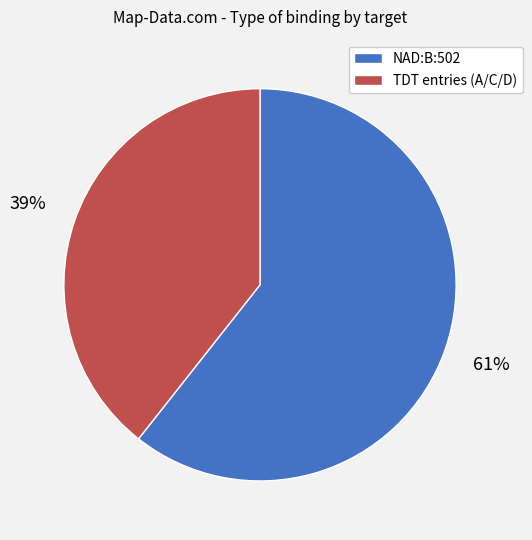

Does any single category account for the majority?

Yes